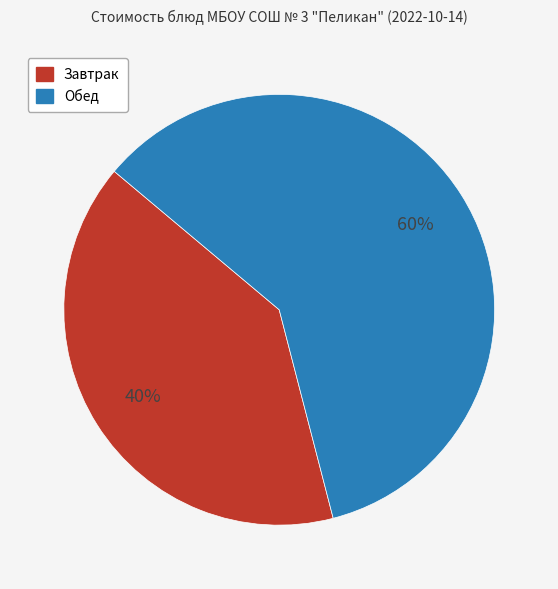

Does any single category account for the majority?

Yes